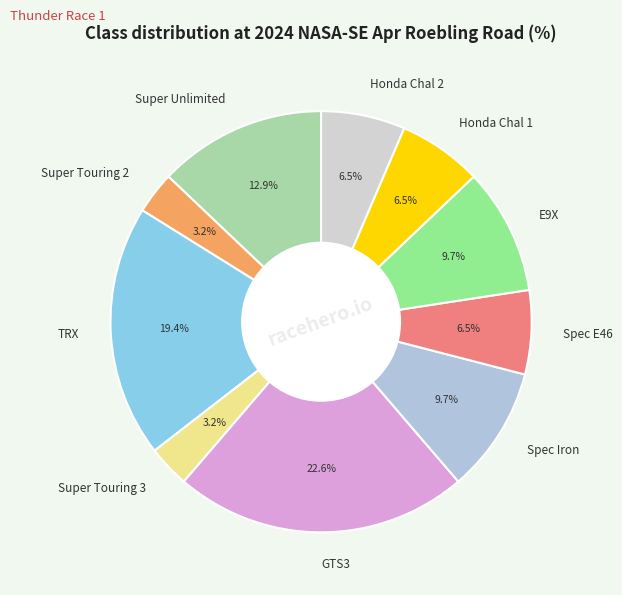

Does Spec Iron represent more than half of the total?

No